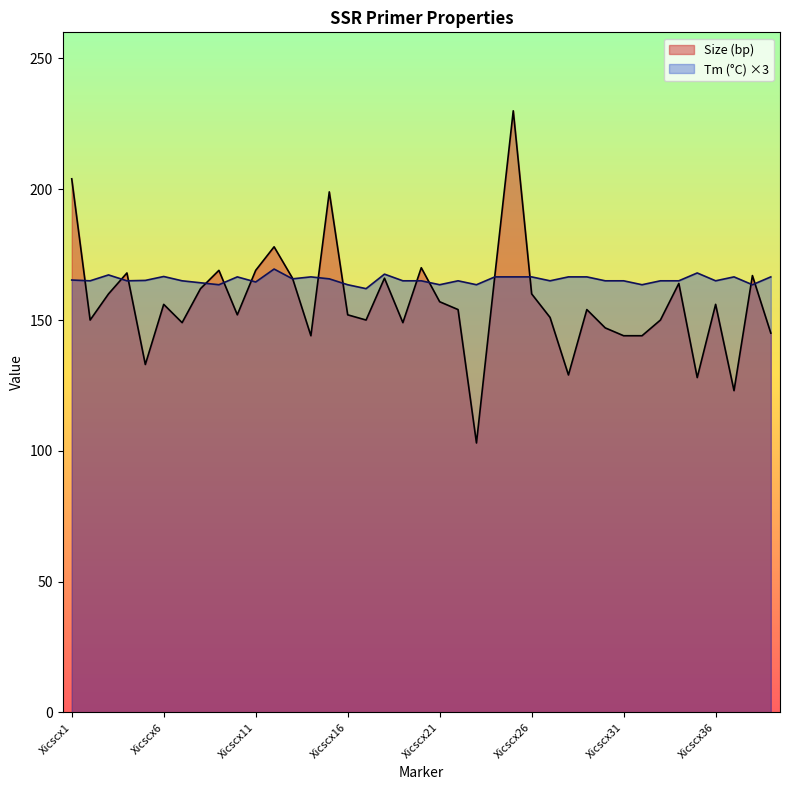

Rank the series by their average value, from lowest to highest.

Size (bp), Tm (°C) ×3